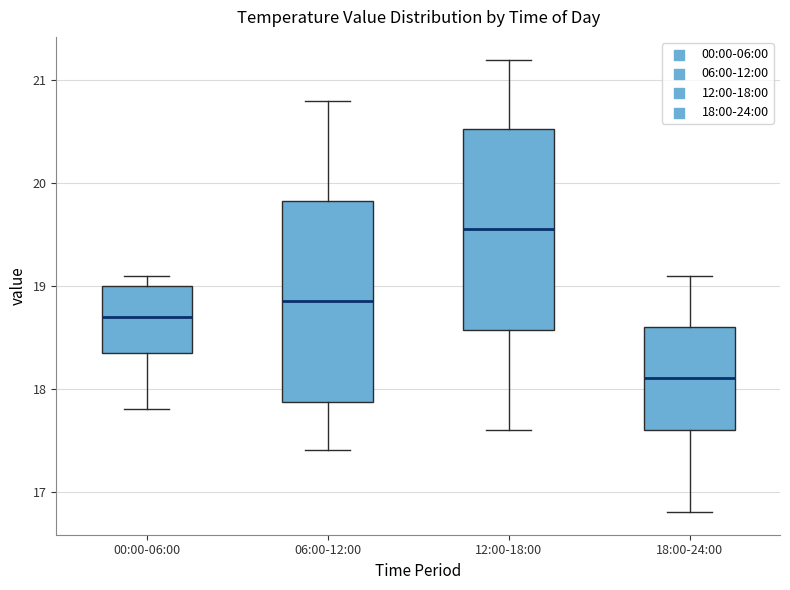

Reading left to right, read every box against the y-axis: the position of its median line, the range the box covers, and the ends of its whiskers. The values are not printed on the chart, so give them approximately, as read against the axis.

00:00-06:00: median 18.7, box 18.4 to 19.0, whiskers 17.8 to 19.1
06:00-12:00: median 18.9, box 17.9 to 19.8, whiskers 17.4 to 20.8
12:00-18:00: median 19.6, box 18.6 to 20.5, whiskers 17.6 to 21.2
18:00-24:00: median 18.1, box 17.6 to 18.6, whiskers 16.8 to 19.1